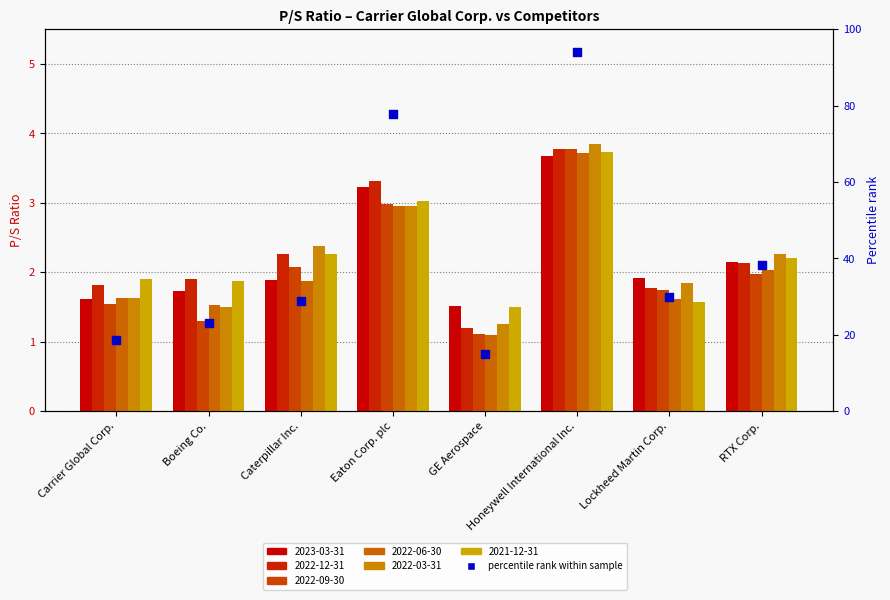

What is the change in value from Carrier Global Corp. to GE Aerospace?

-3.6